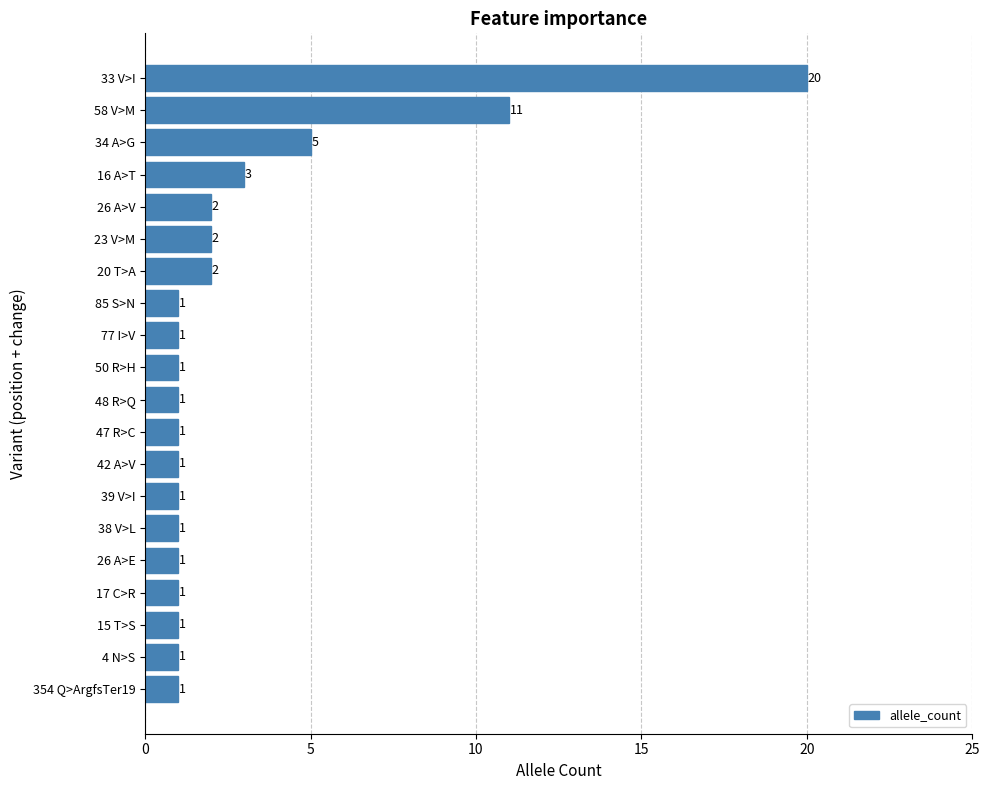

What is the average value?

3